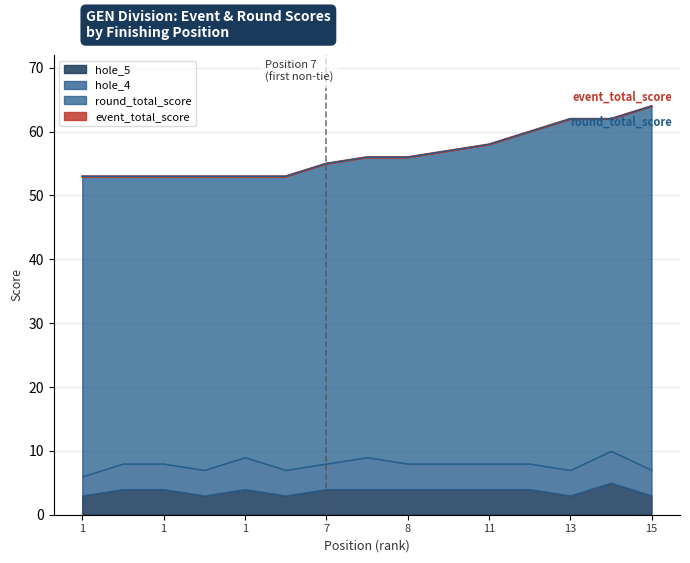

What is the maximum value shown in the chart?

64